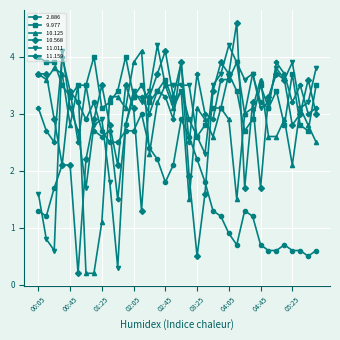

How many categories are shown in the chart?

36